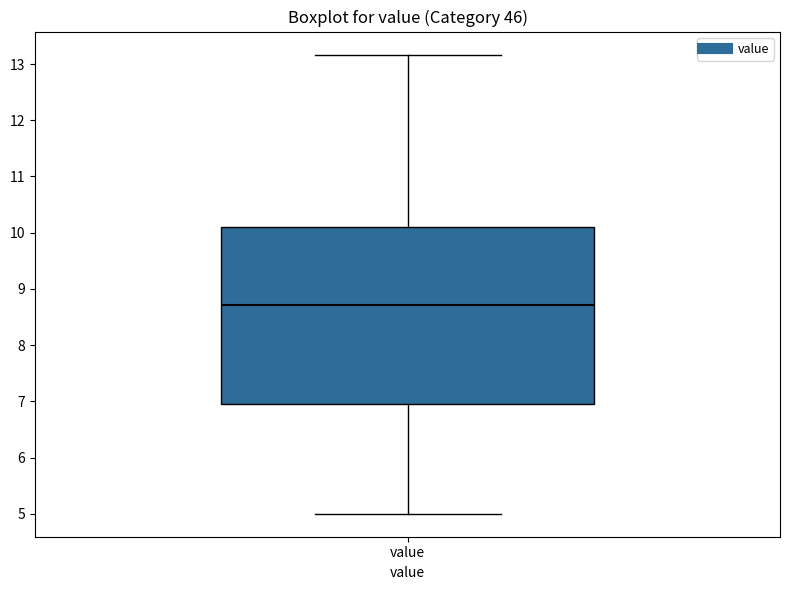

Where does the upper whisker of the box for value end on the y-axis? The values are not printed on the chart, so give them approximately, as read against the axis.

13.2